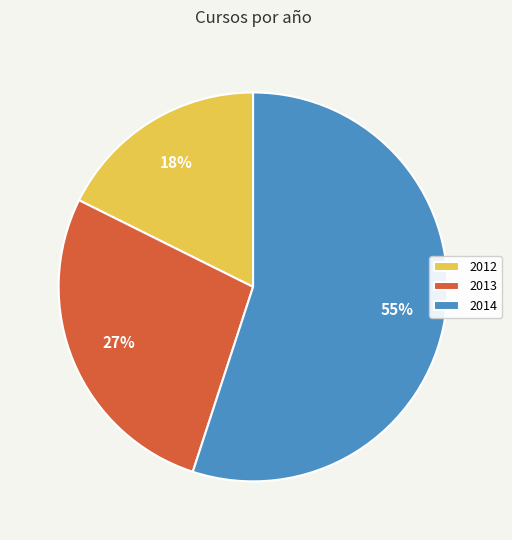

Do 2012 and 2014 together represent more than half of the pie?

Yes